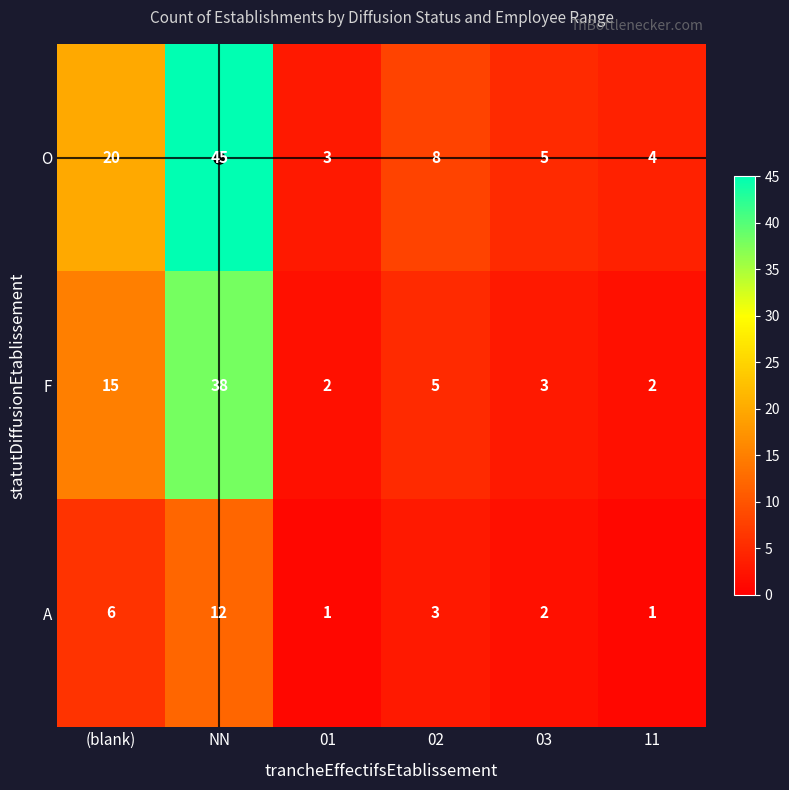

Which series has the largest range (max minus min)?

O